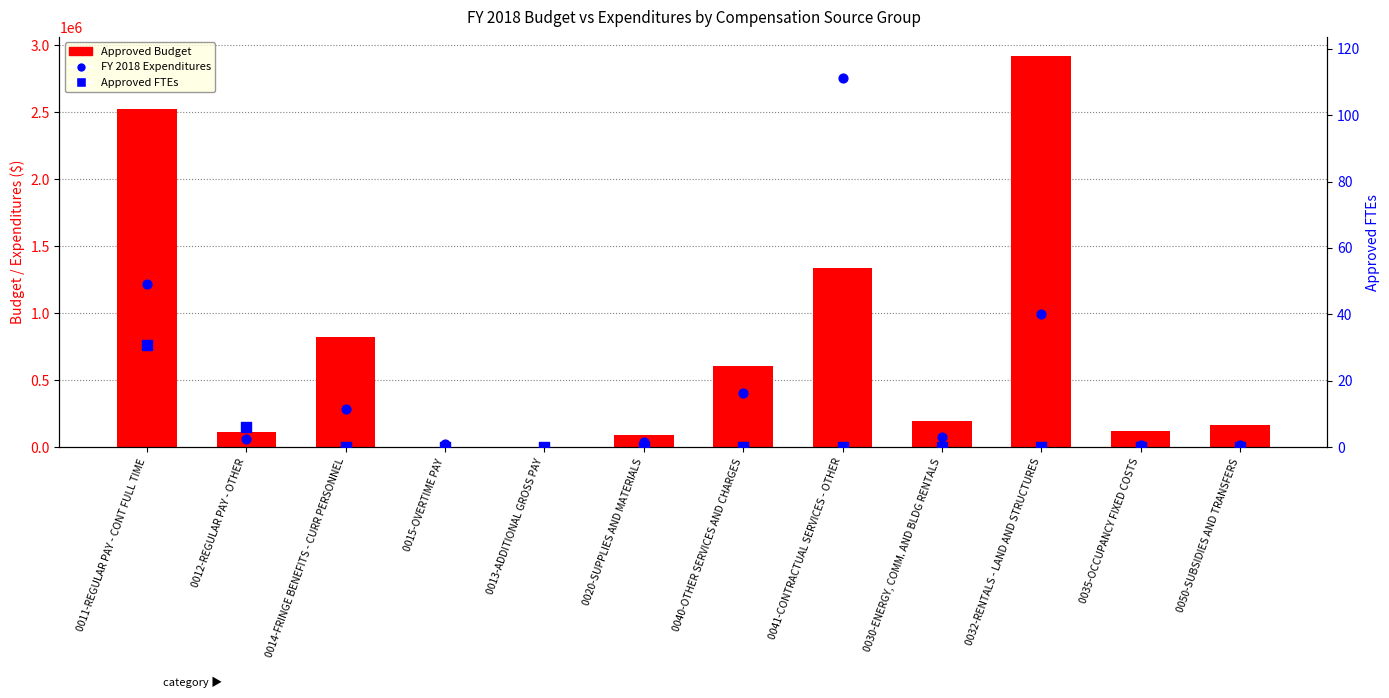

At how many categories does at least one series exceed 309365?

5